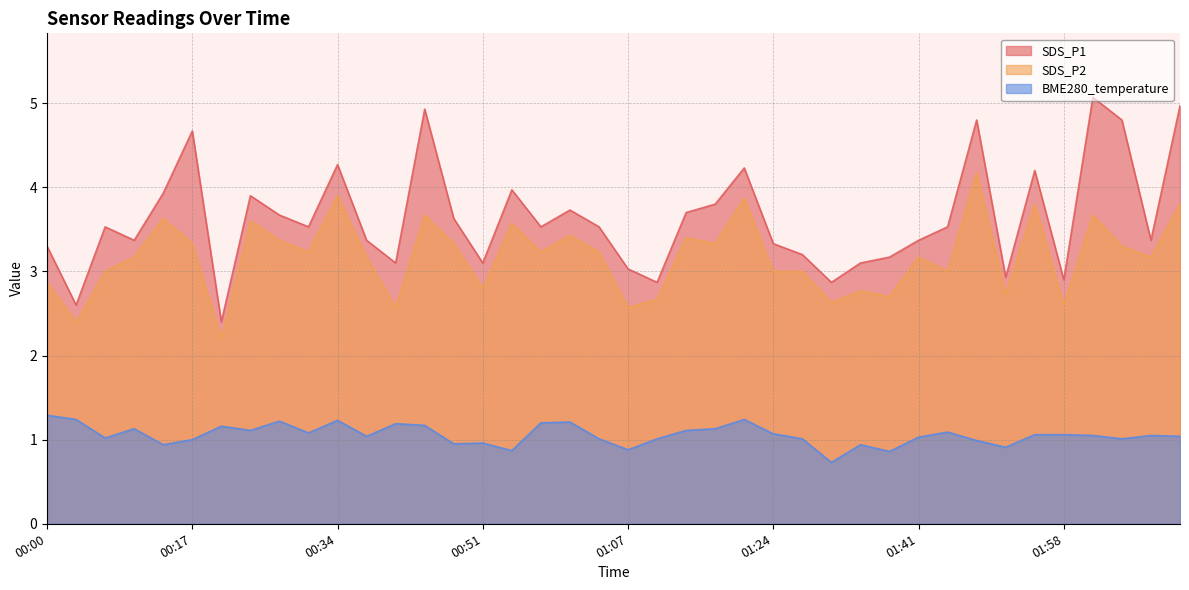

What is the greatest value displayed?

5.1